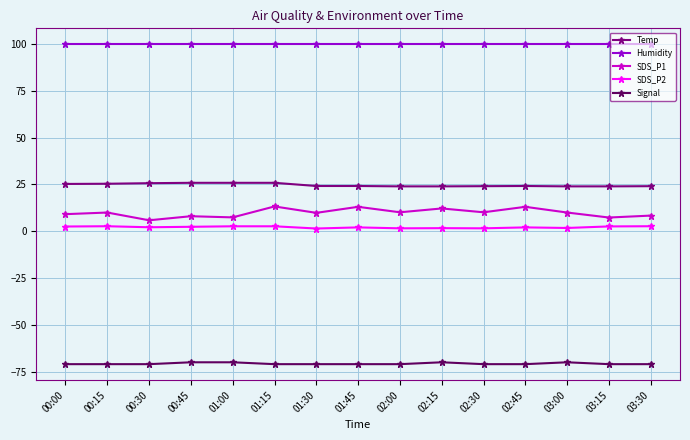

The value of Humidity at 02:00 is 155.8. True or false?

False